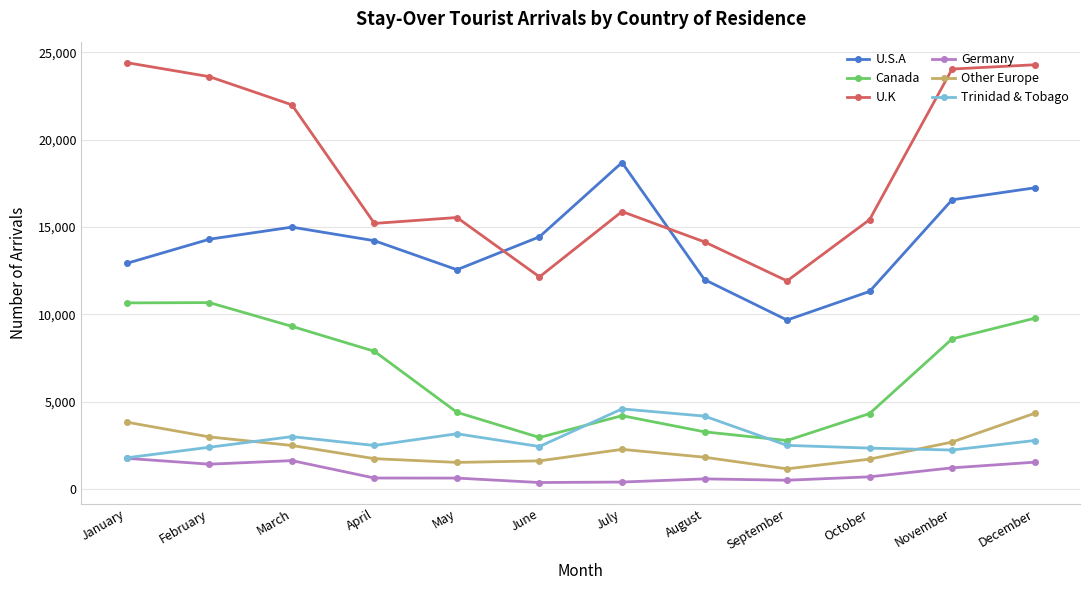

Is the value of Other Europe at September greater than the value of Canada at December?

No